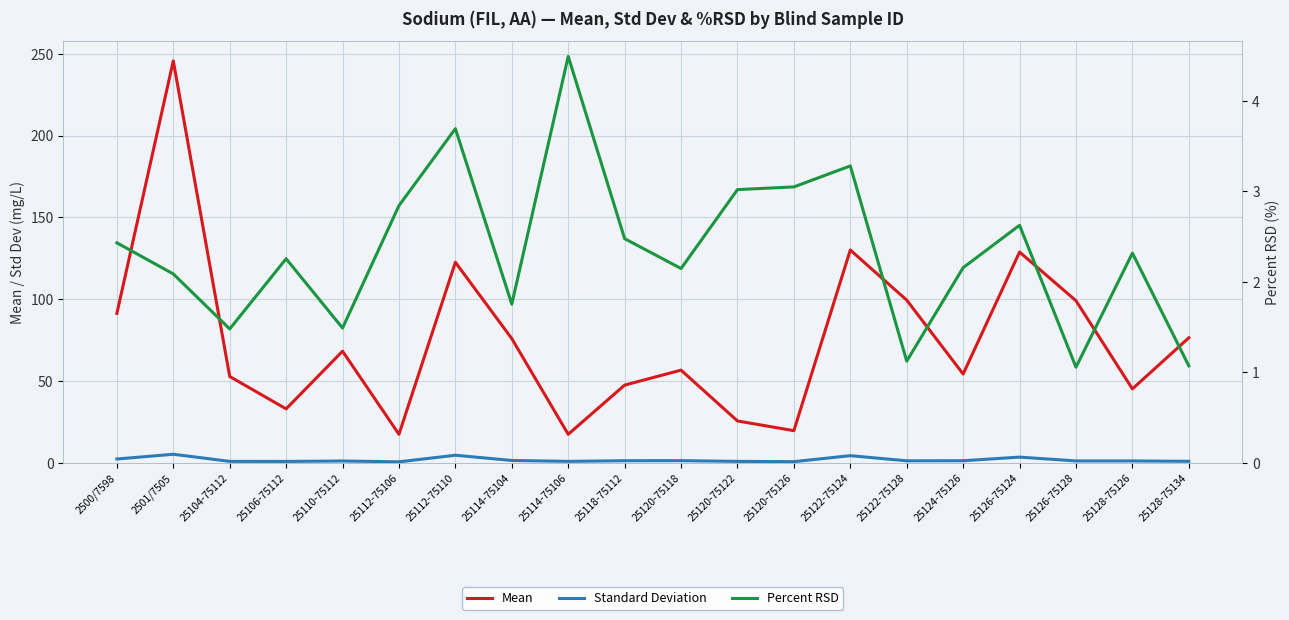

Which series has the largest range (max minus min)?

Mean